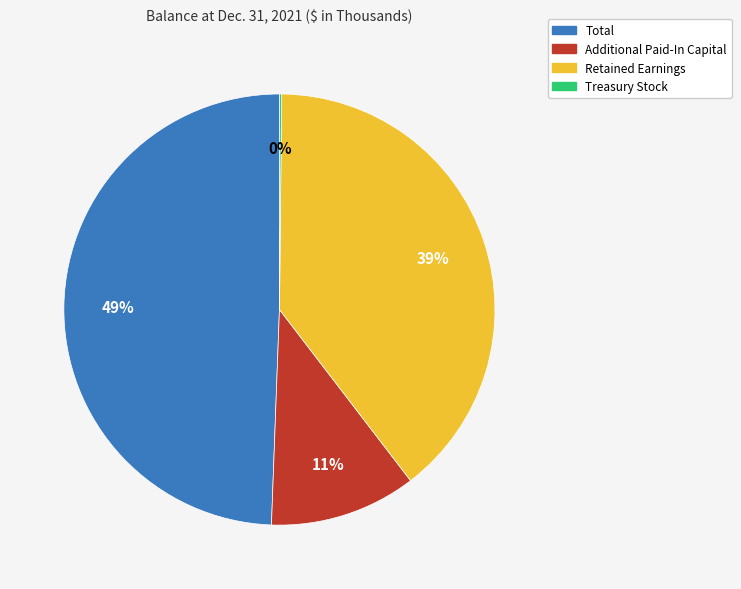

Does any single category account for the majority?

No